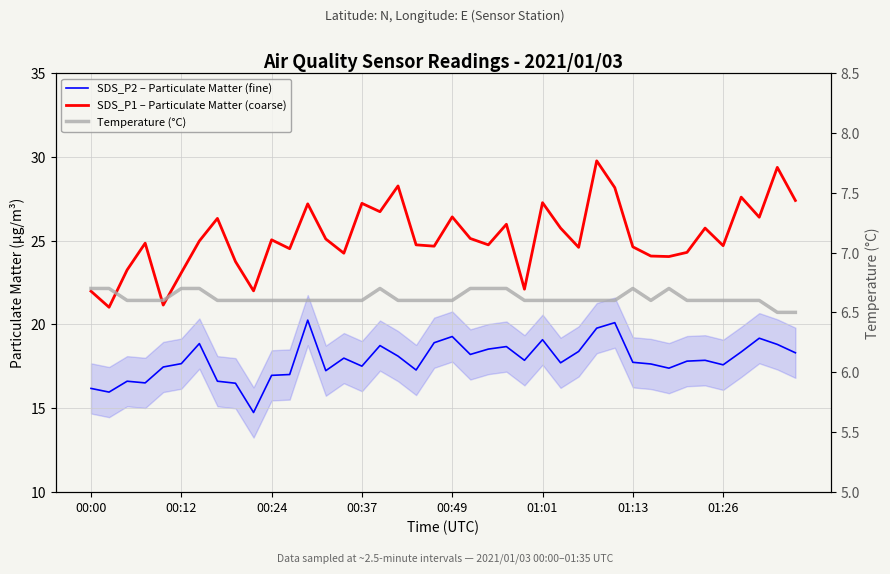

Rank the categories by SDS_P2 – Particulate Matter (fine) value from lowest to highest.

9, 00:12, 00:00, 8, 00:37, 00:24, 01:26, 10, 11, 13, 18, 32, 00:49, 15, 35, 31, 01:01, 26, 30, 33, 24, 34, 14, 17, 21, 39, 36, 27, 22, 23, 16, 38, 01:13, 19, 25, 37, 20, 28, 29, 12